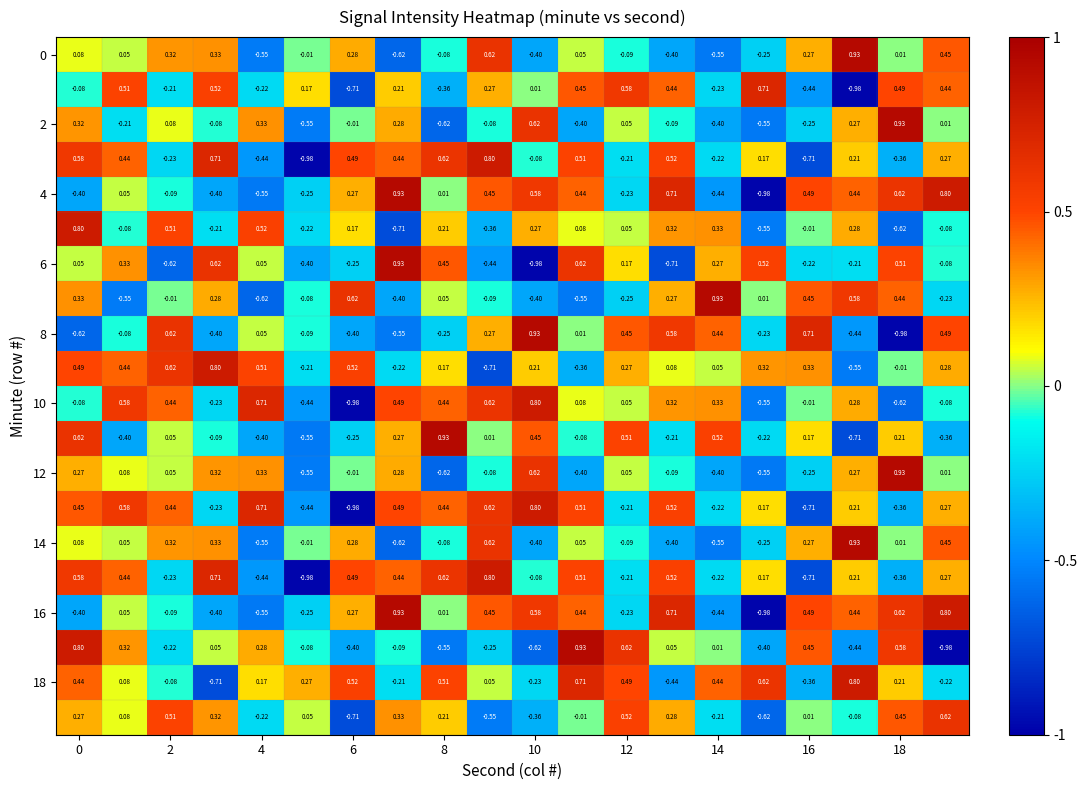

Which category has the lowest value across all series?

17